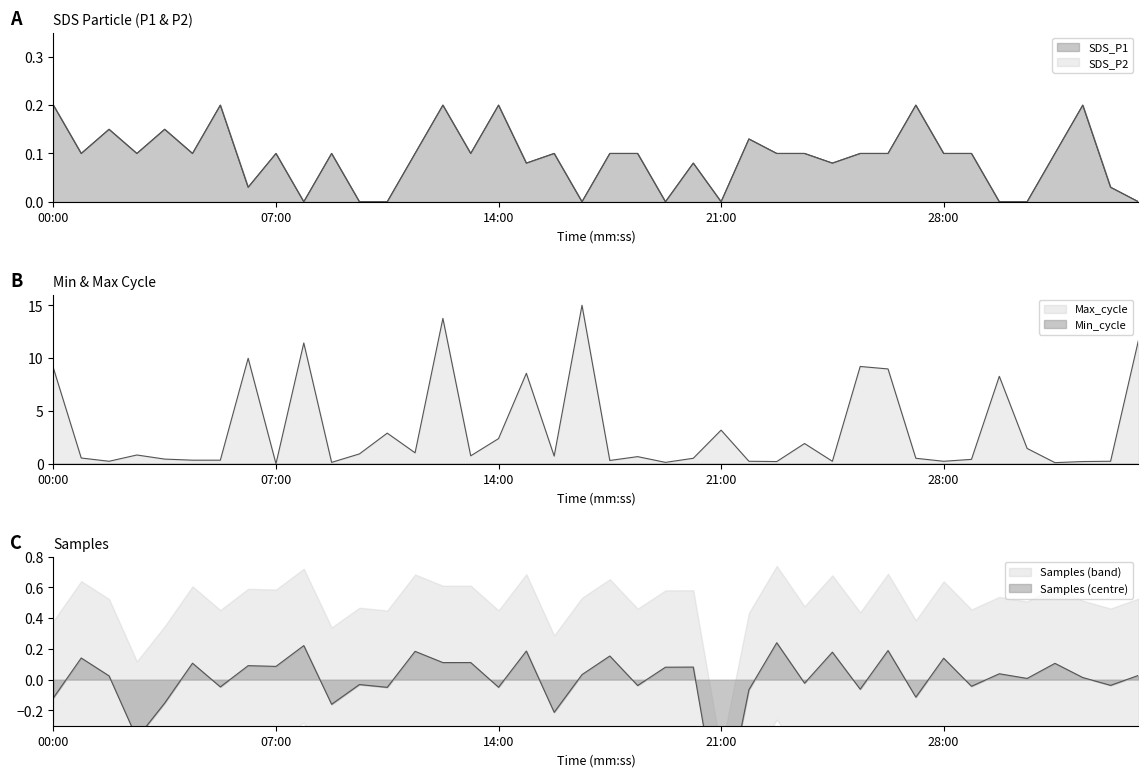

At how many categories does at least one series exceed 4?

10